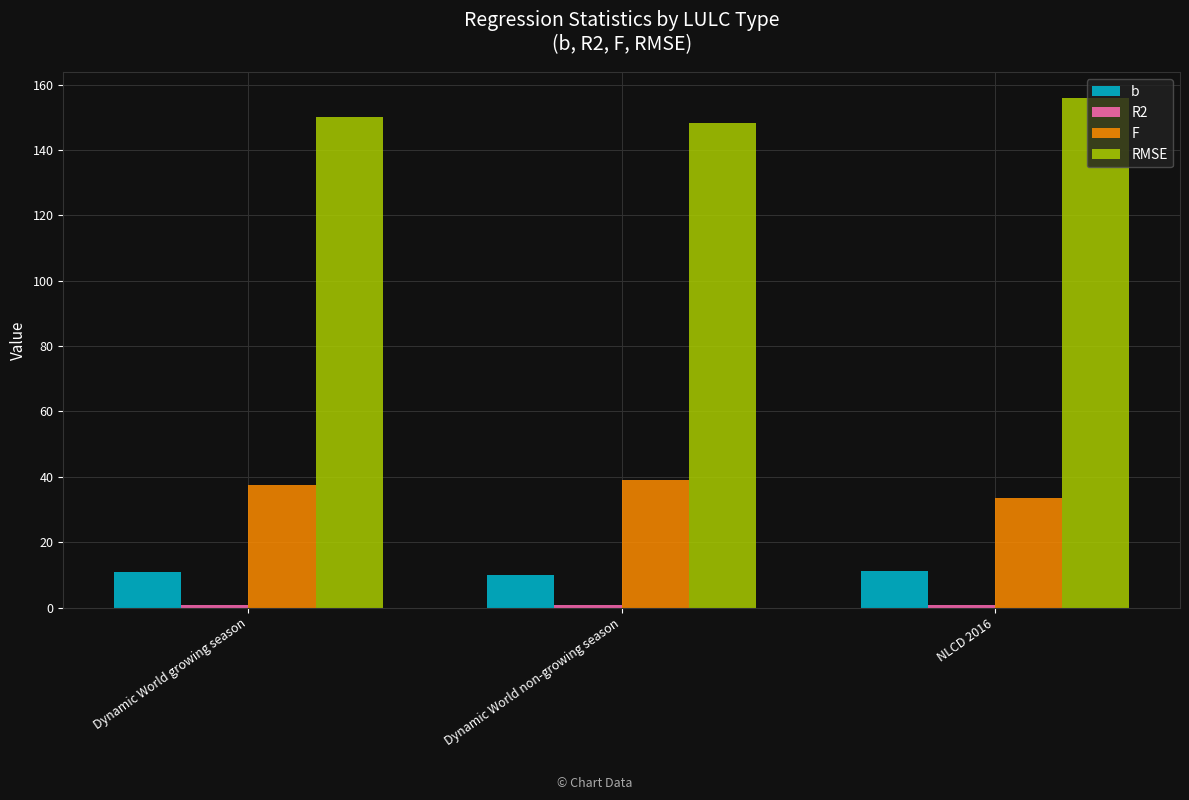

What position from the right is NLCD 2016?

1